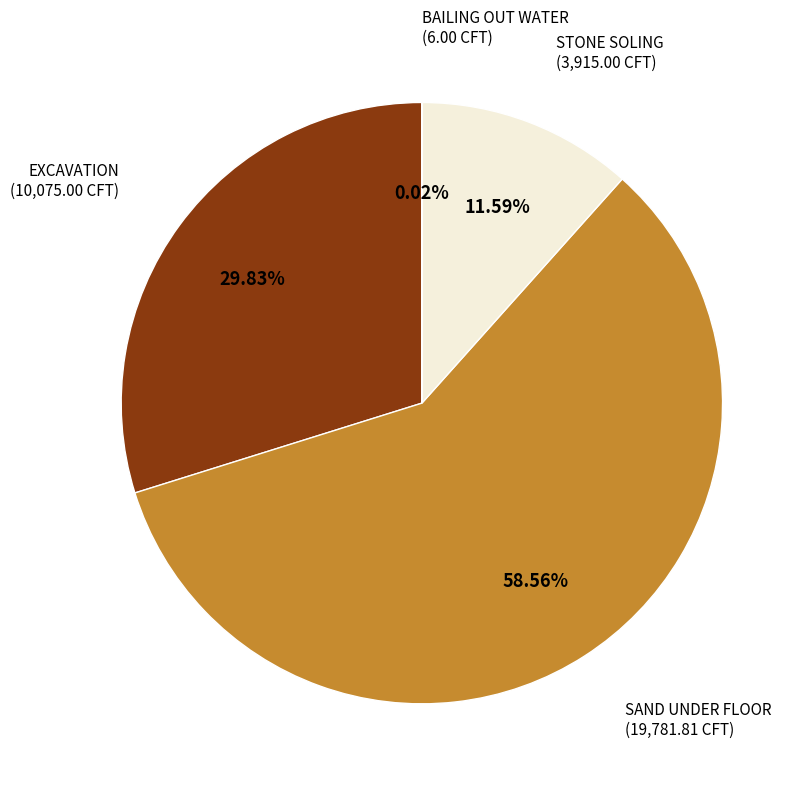

Is there a majority slice in this chart?

Yes